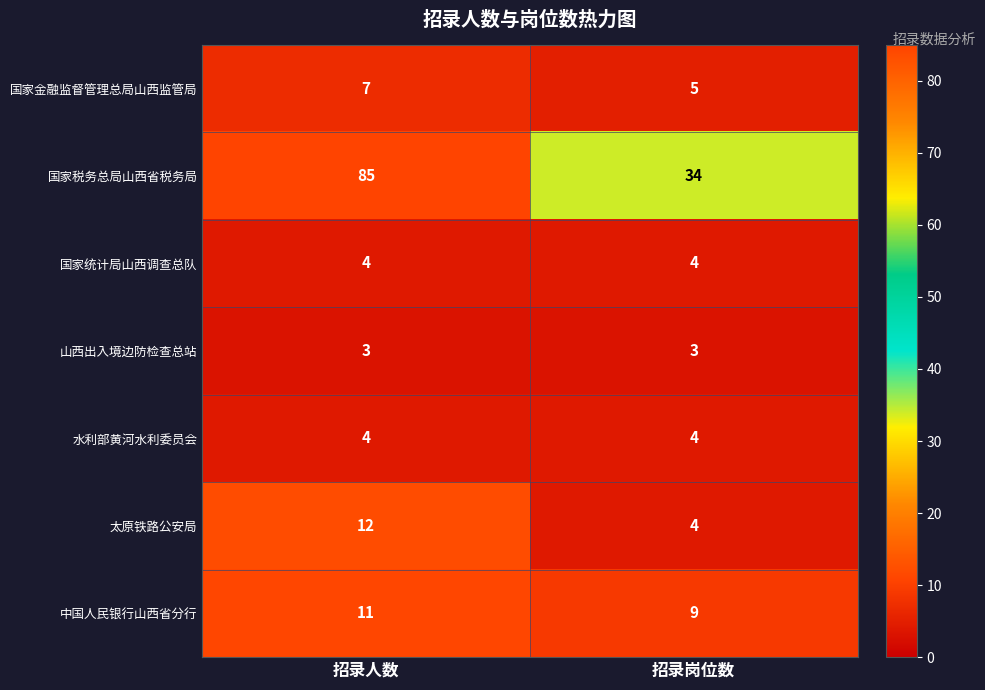

At which category is the sum across all series the highest?

招录人数